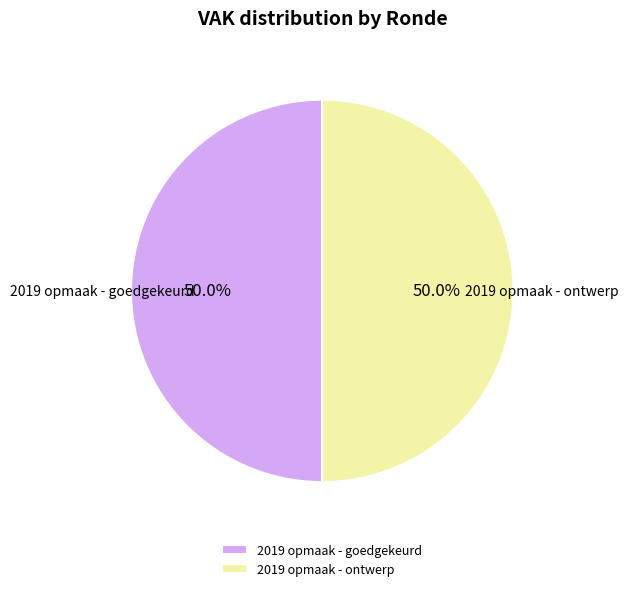

What percentage is NOT represented by 2019 opmaak - ontwerp?

50.0%